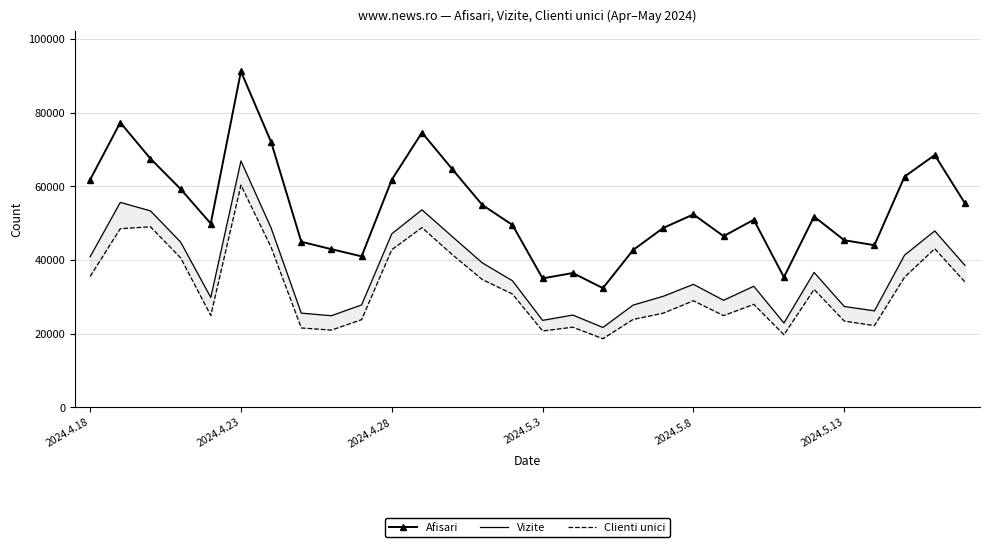

What is the highest value of the Afisari series?

91198